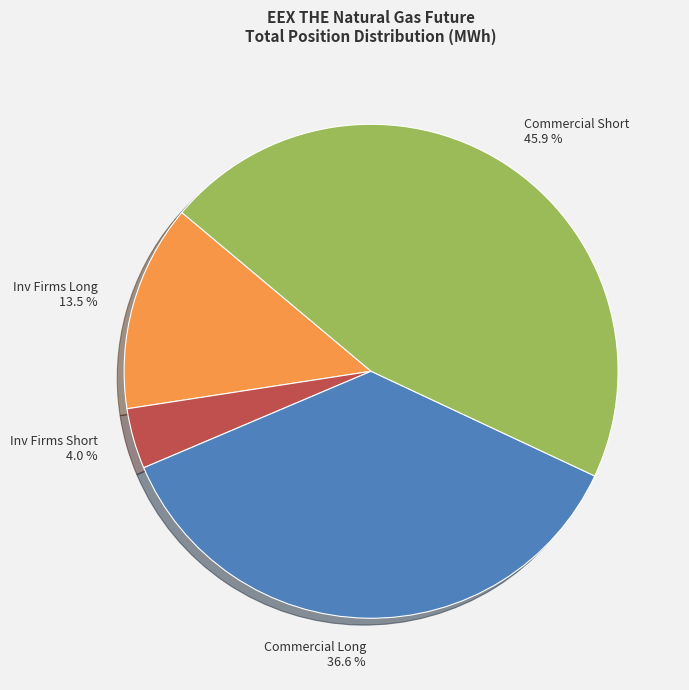

Between Inv Firms Short 4.0 % and Inv Firms Long 13.5 %, which is larger?

Inv Firms Long 13.5 %